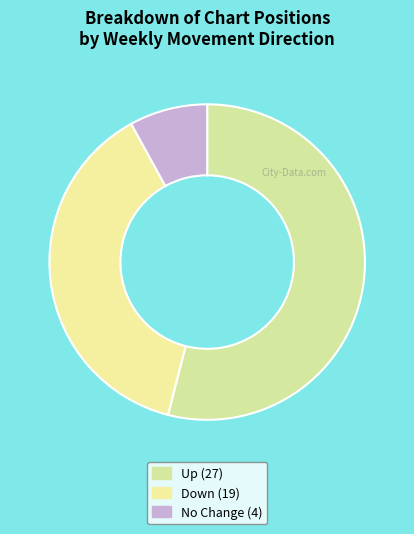

Count the number of slices in the pie.

3